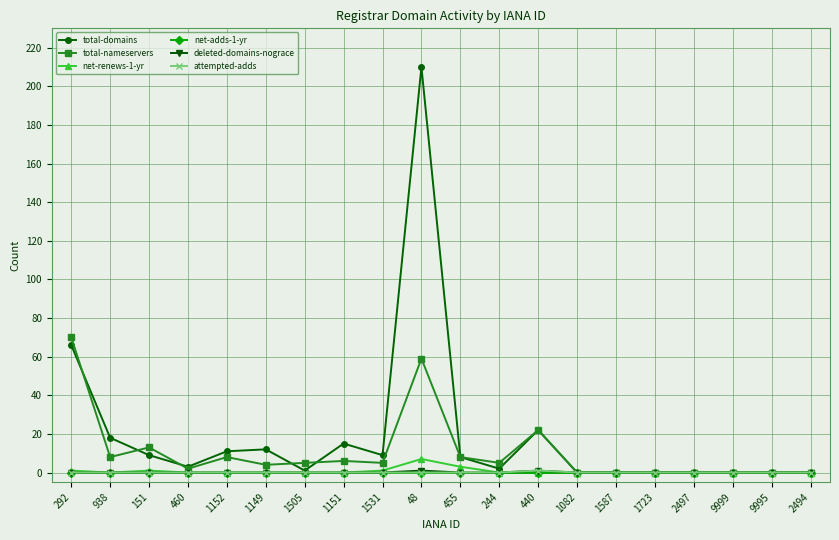

How many lines are shown in the chart?

6